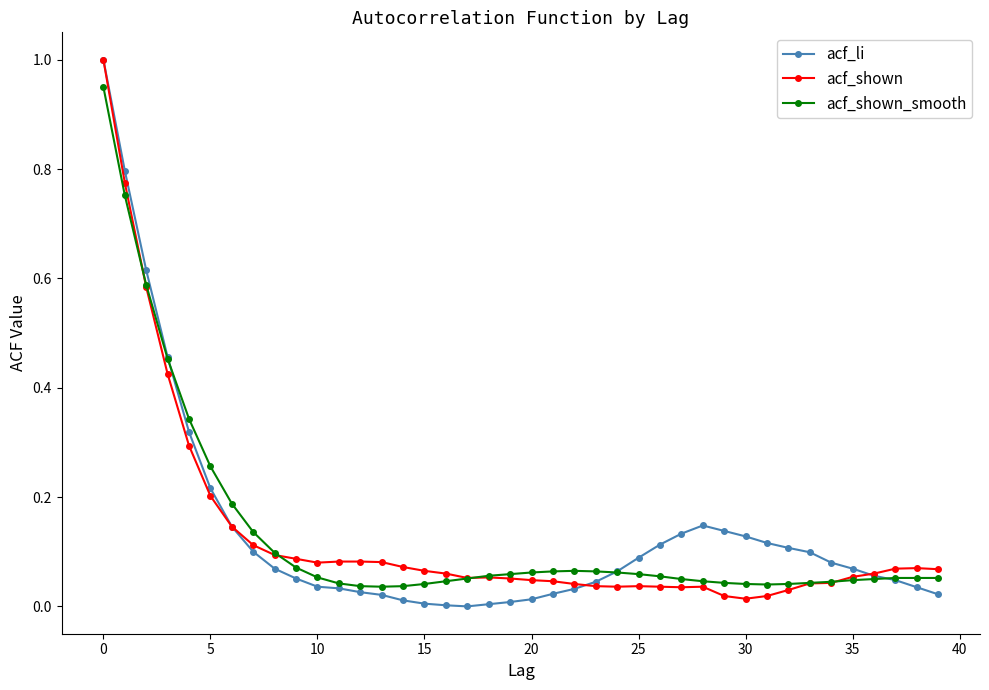

Count the number of data series in this chart.

3